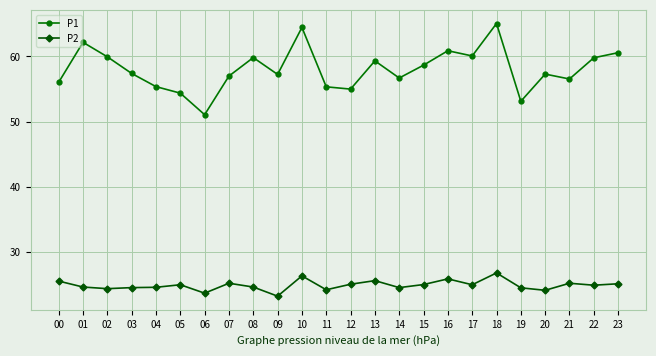

At which label does P1 reach its minimum?

06